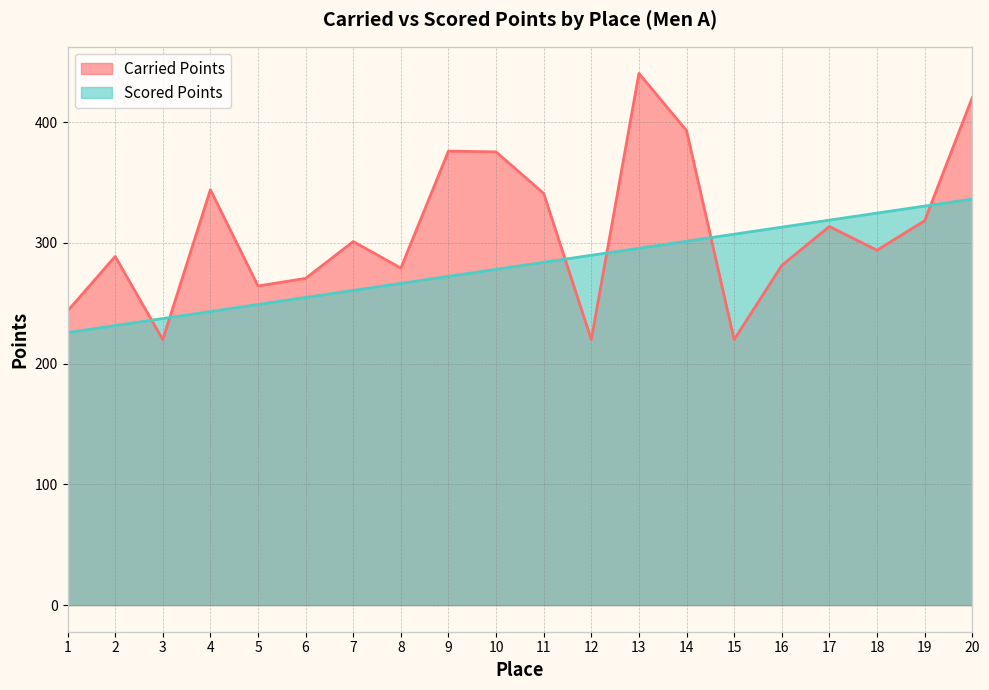

What is the difference between the Carried Points values at 15 and 10?

155.4